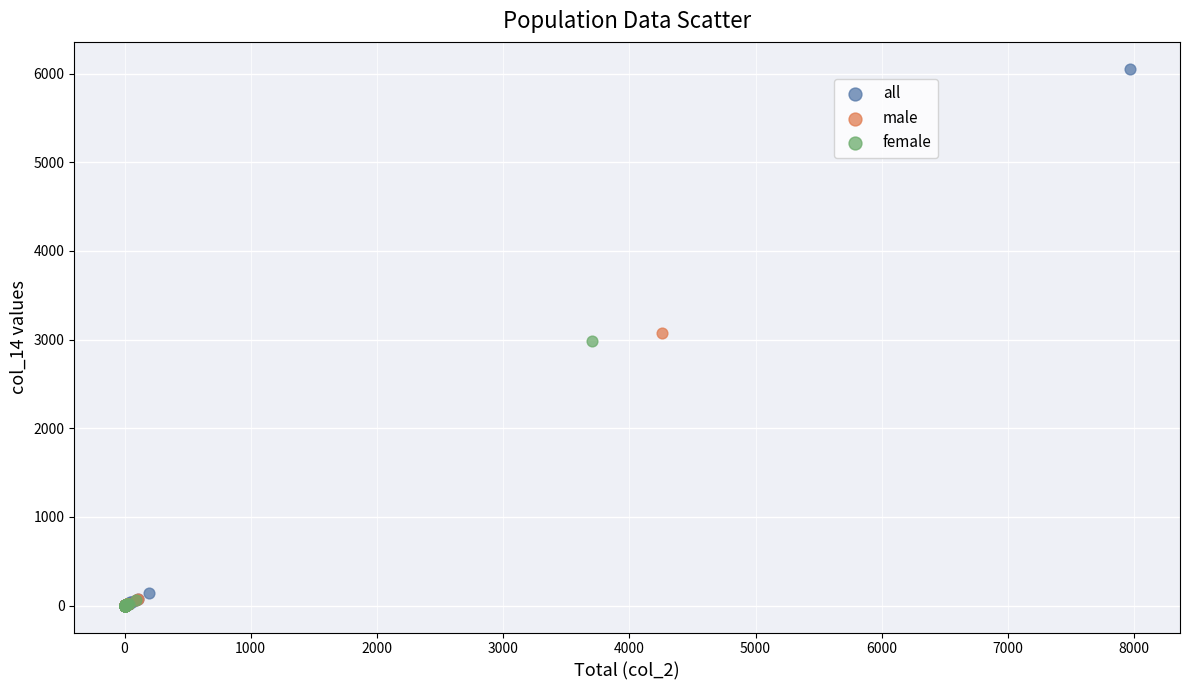

Which series has the largest Y range (max minus min)?

all